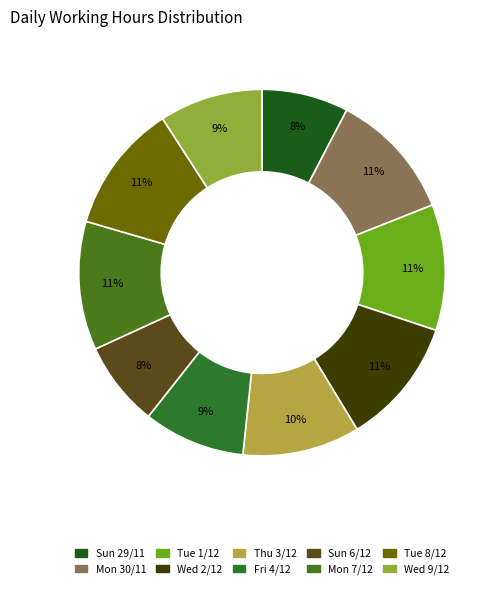

Which slice is the largest?

Tue (14.56)